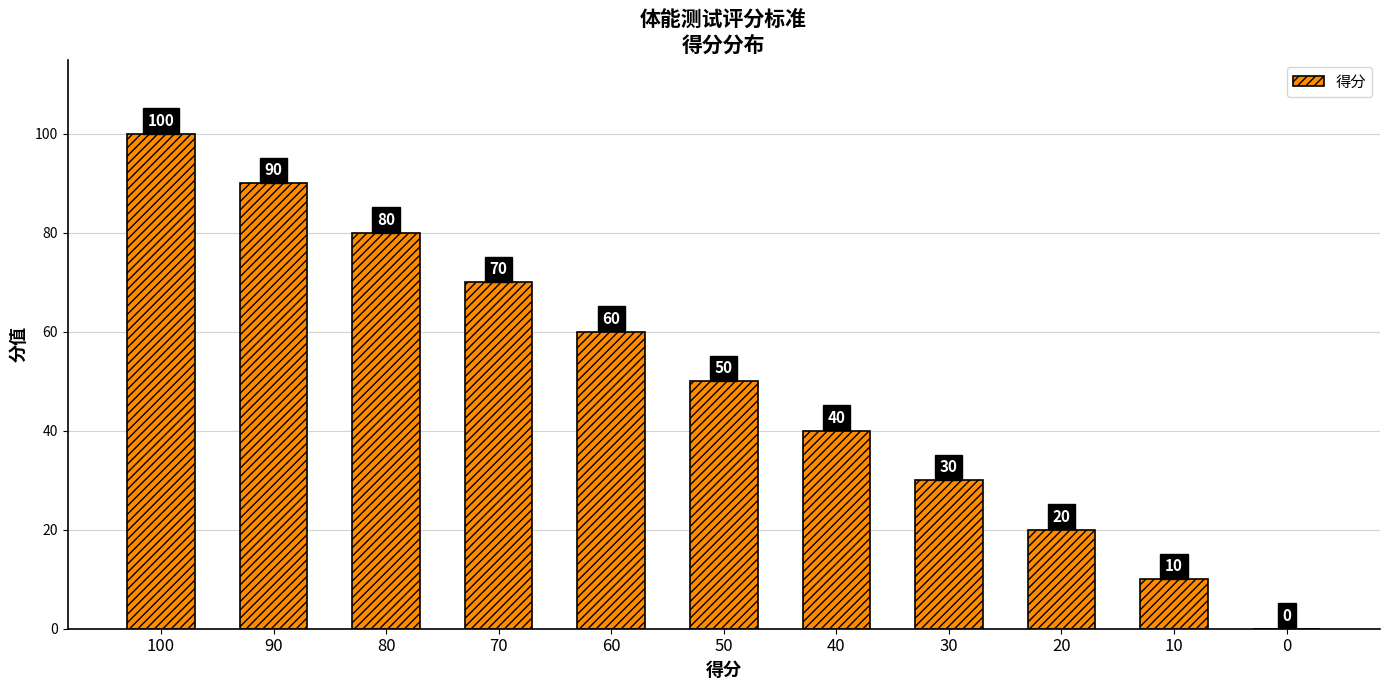

What is the sum of all values?

550